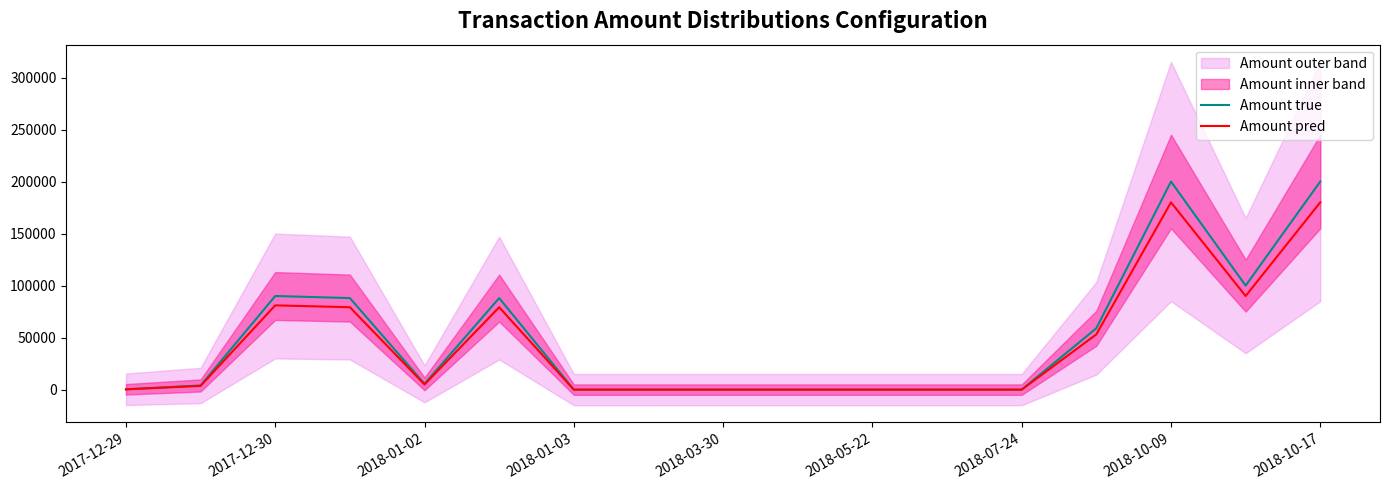

Which series changed the most between 2018-07-24 and 11?

Amount true